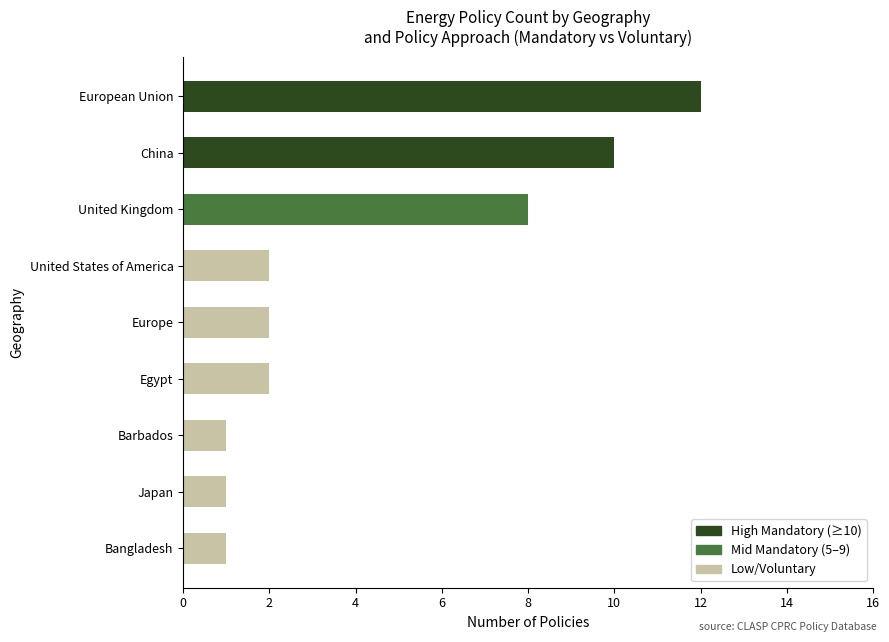

Count the number of categories in the chart.

9